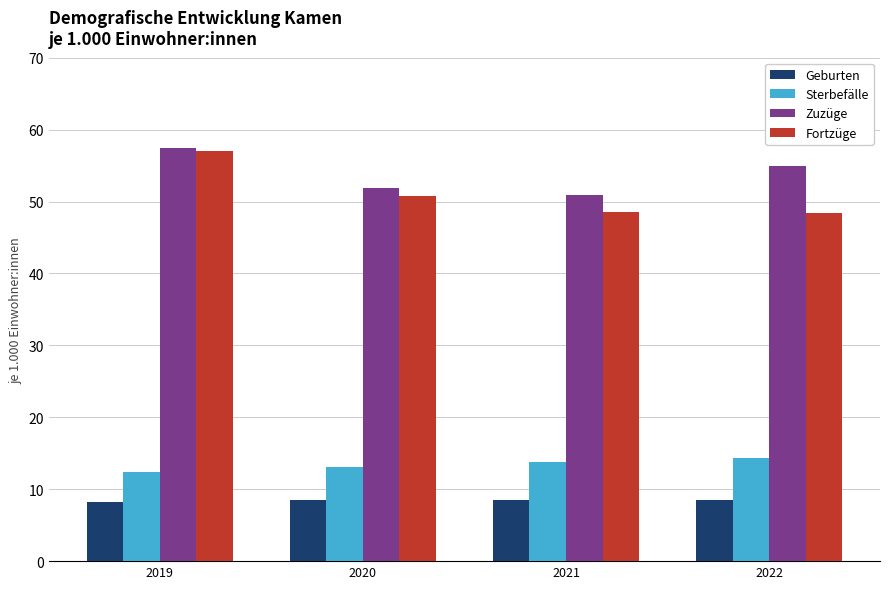

What is the difference between the Sterbefälle values at 2020 and 2021?

0.7